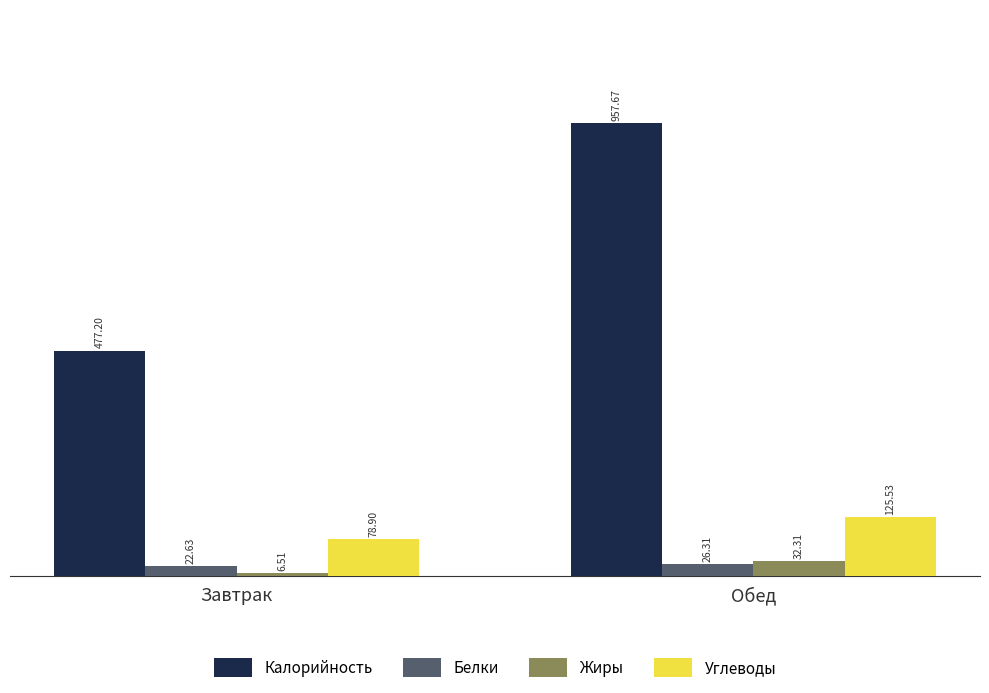

What is the difference between the highest and lowest values at Обед?

931.4